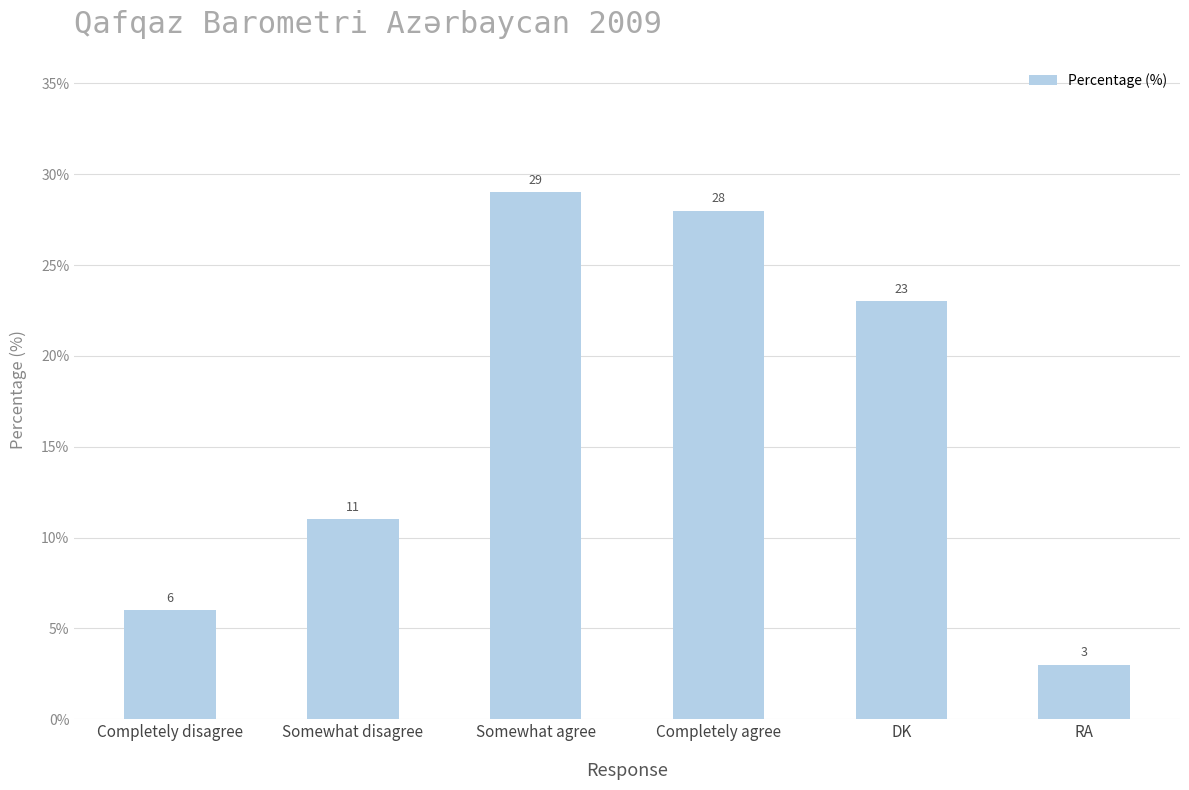

What position from the right is Somewhat agree?

4